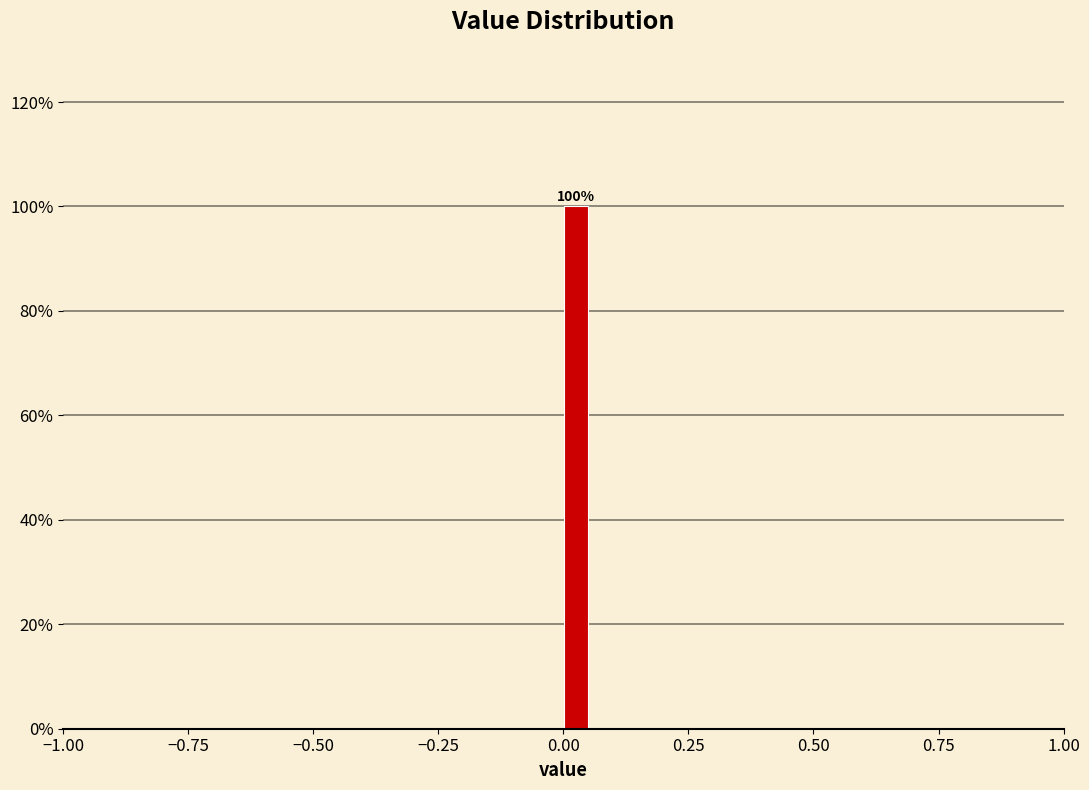

Read against the x-axis, roughly where is the centre of the tallest bar?

0.05